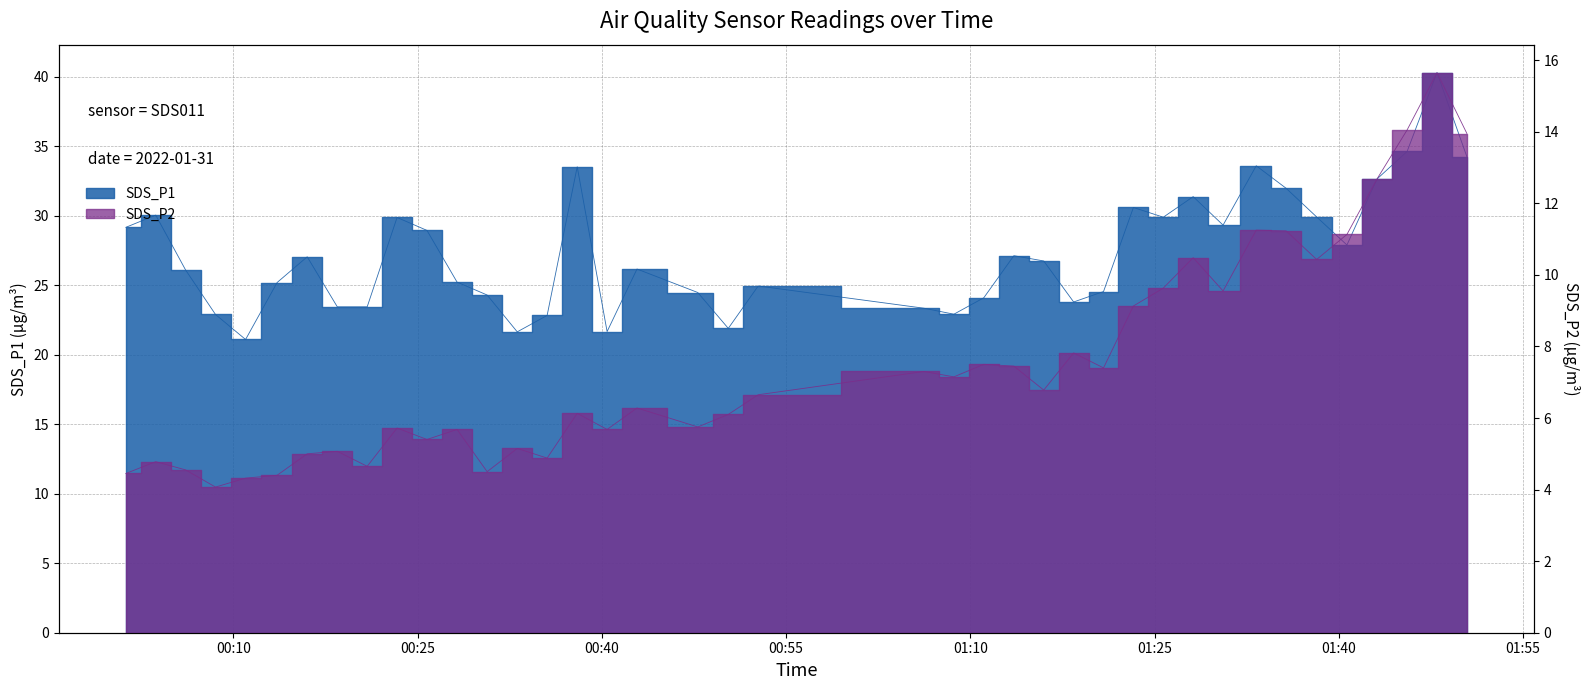

What value does the SDS_P1 series have at 2022/01/31 01:13:33?

27.1